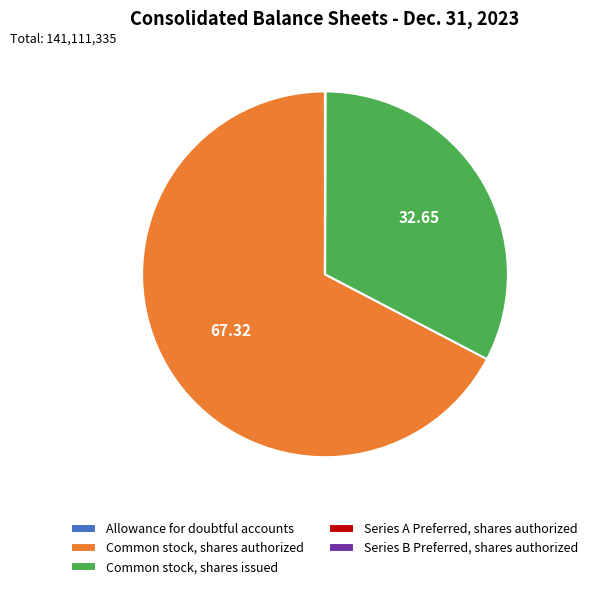

Between Common stock, shares authorized and Common stock, shares issued, which is larger?

Common stock, shares authorized